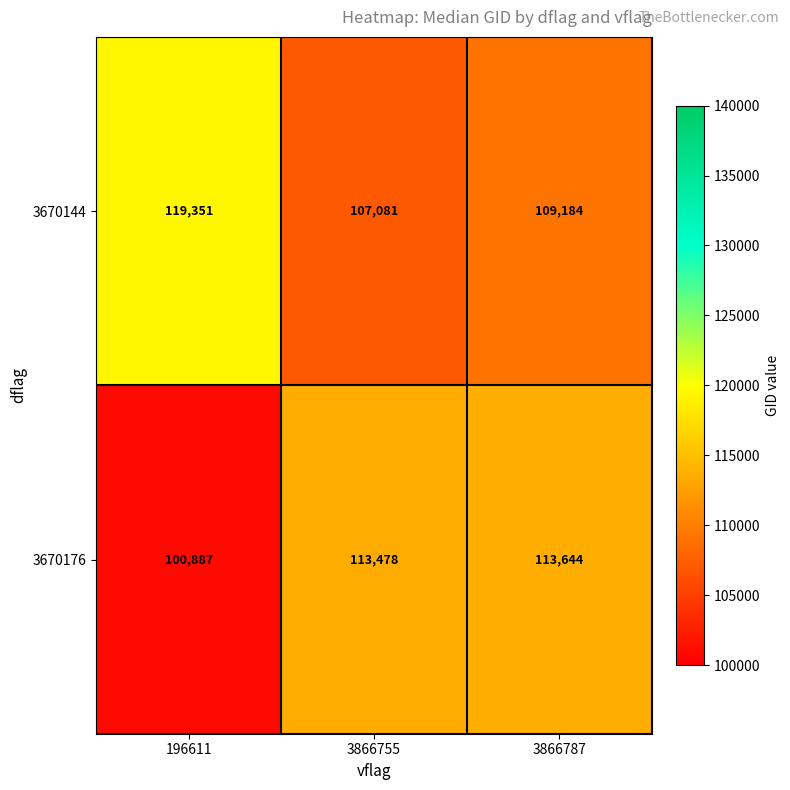

Is it true that 3670176 equals 37740 at 3866755?

False